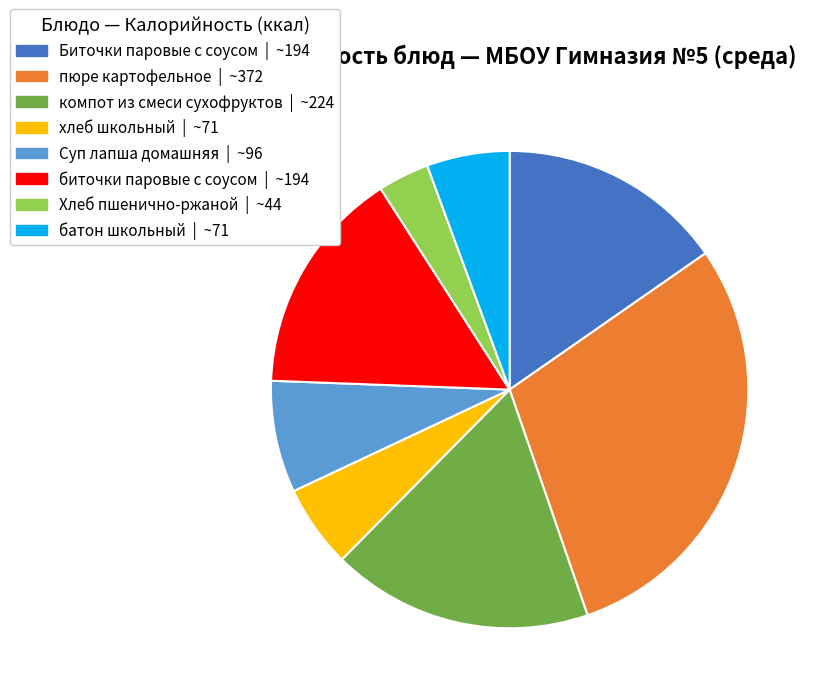

Does any single category account for the majority?

No